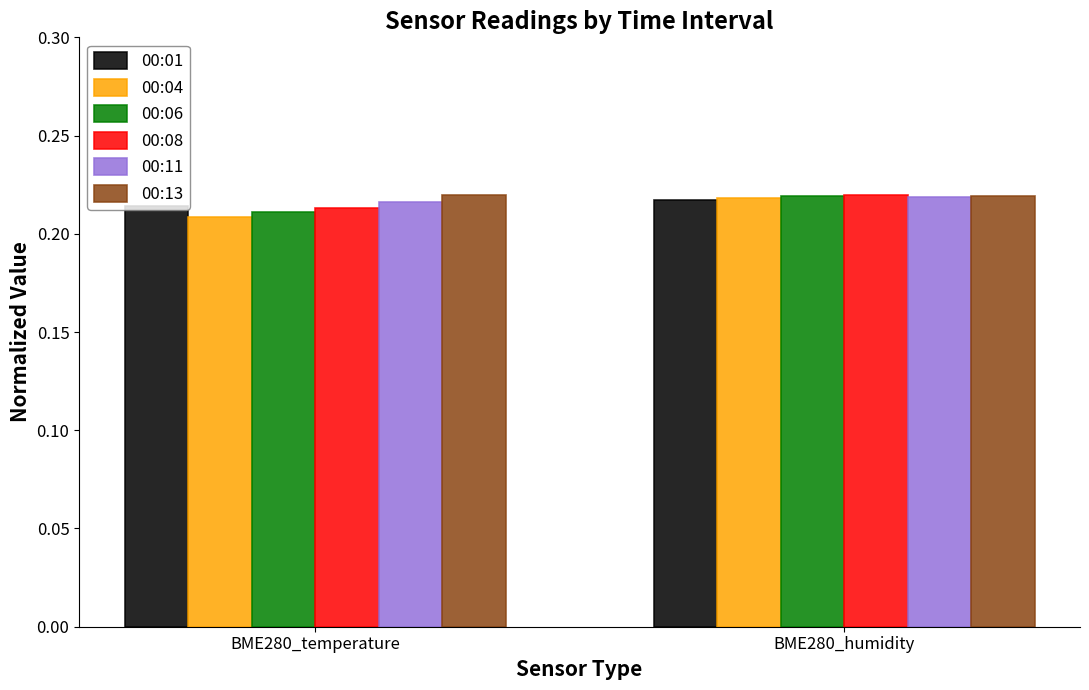

Which category has the highest value in the 00:04 series?

BME280_humidity